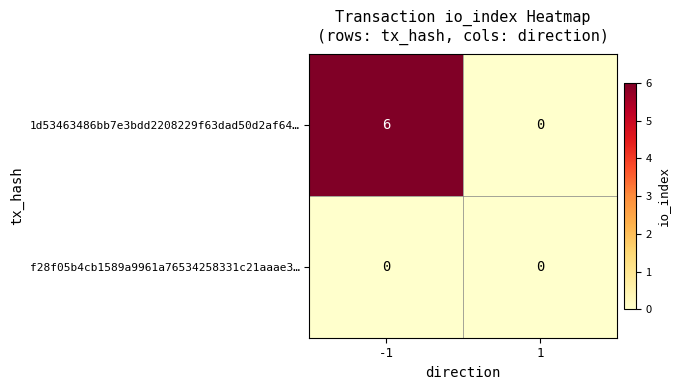

How many categories are shown in the chart?

2